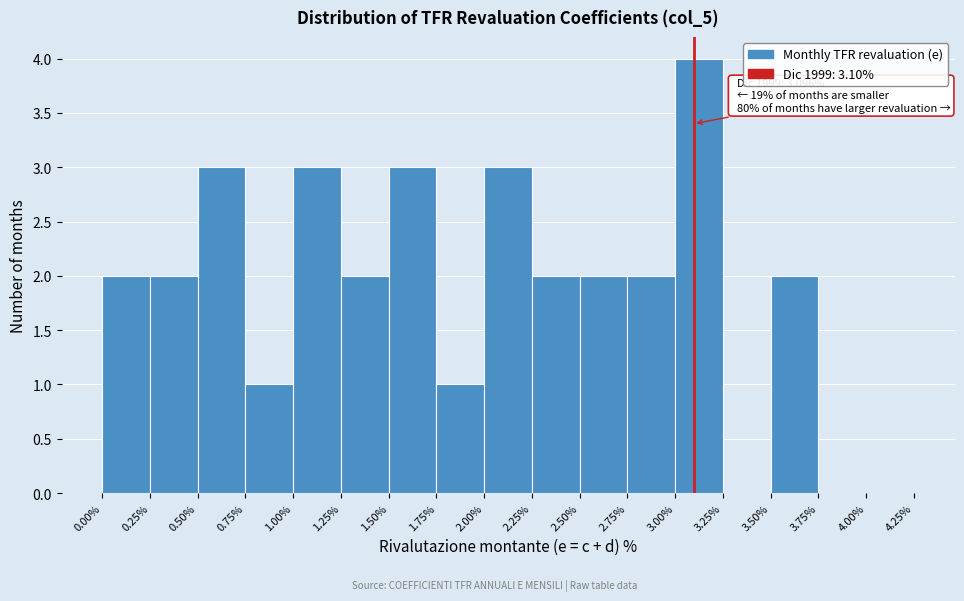

Which range on the x-axis has the tallest bar?

3.00% to 3.25%